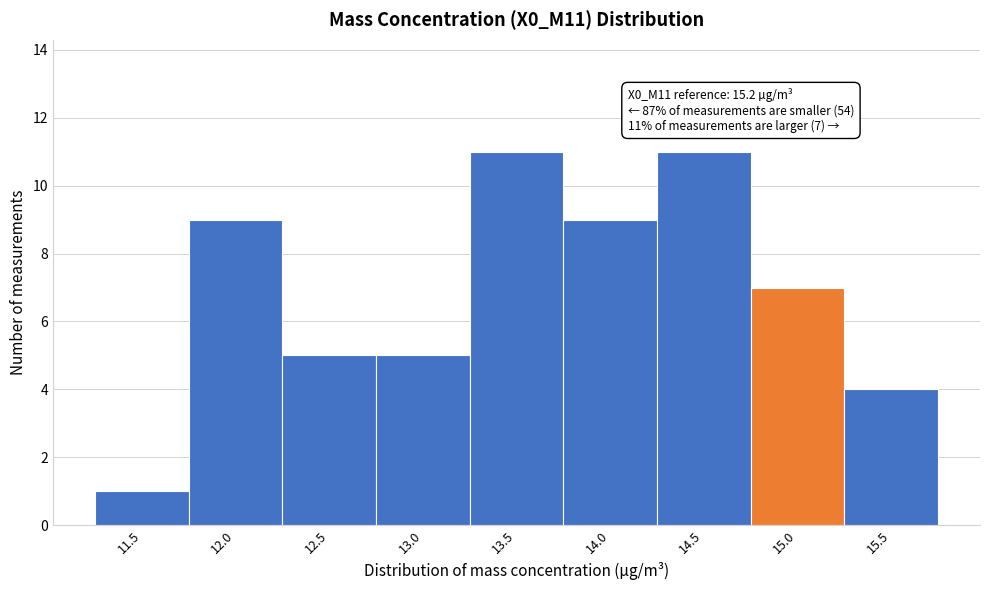

Reading right to left, list all the values displayed in this chart.

15.5=4	15.0=7	14.5=11	14.0=9	13.5=11	13.0=5	12.5=5	12.0=9	11.5=1